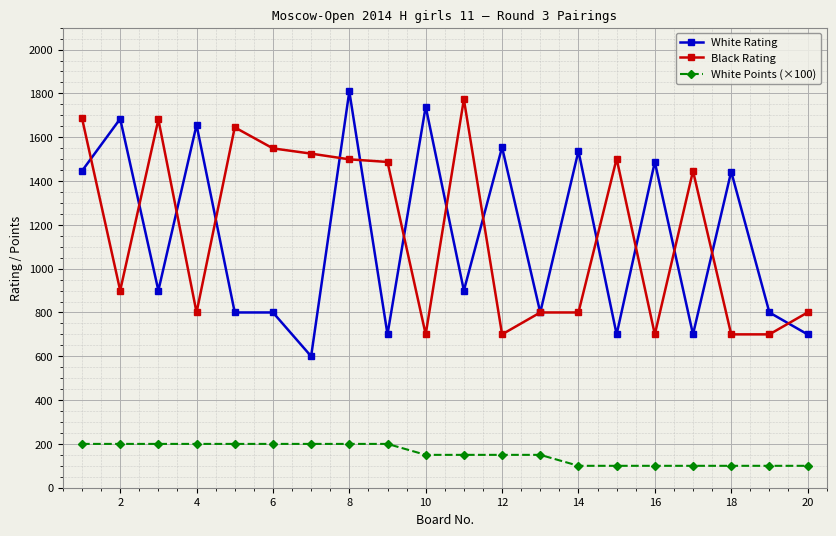

True or false: White Rating has more than 2 interior local peaks.

True